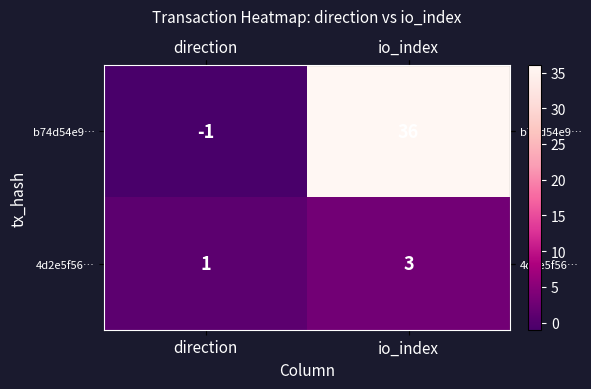

Between direction and io_index, which series saw the biggest shift?

b74d54e9…